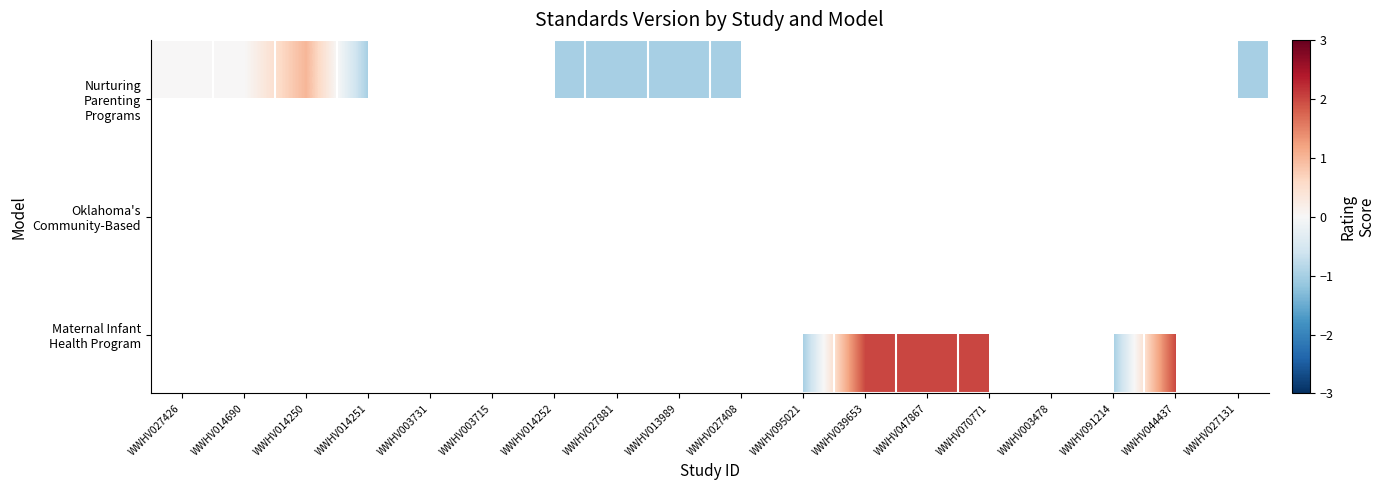

Which has a higher value, WWHV095021 or WWHV014250?

WWHV014250